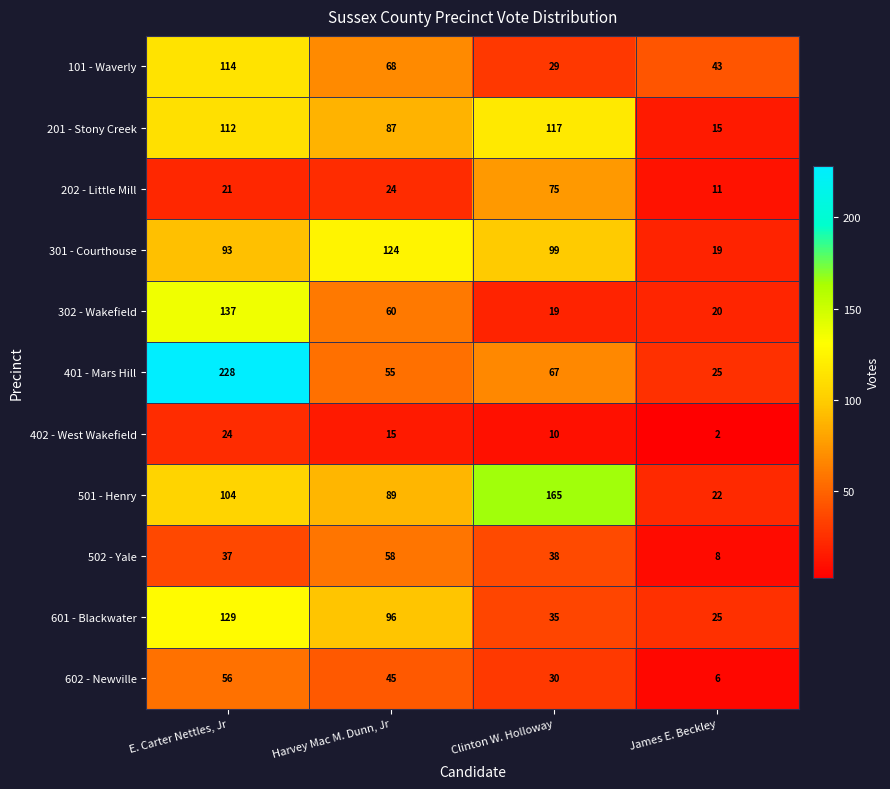

Is it true that 202 - Little Mill equals 42 at Harvey Mac M. Dunn, Jr?

False